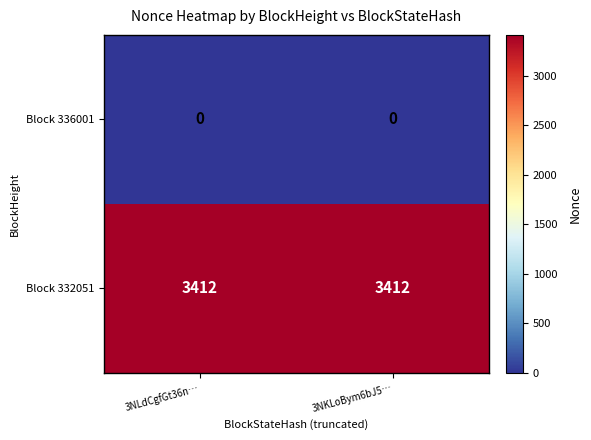

What is the difference between the highest and lowest values at 3NLdCgfGt36n…?

3412